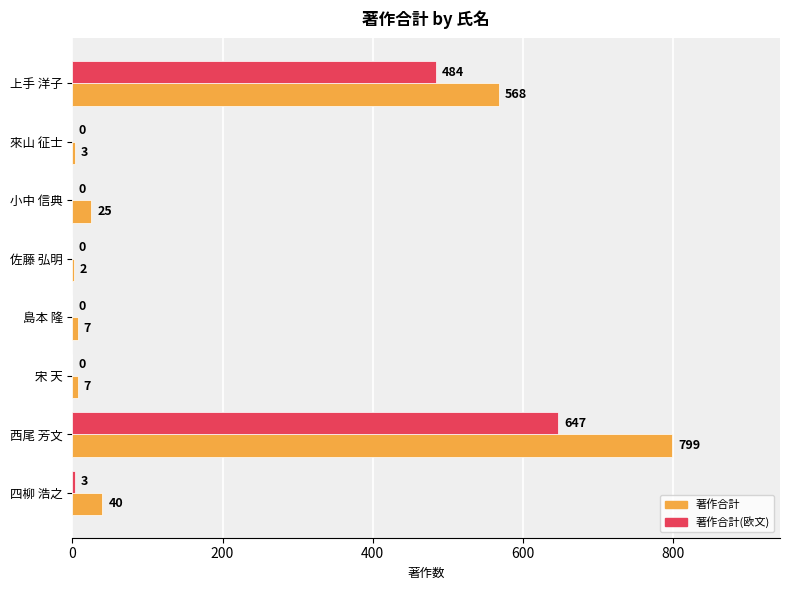

At which category is the sum across all series the highest?

西尾 芳文